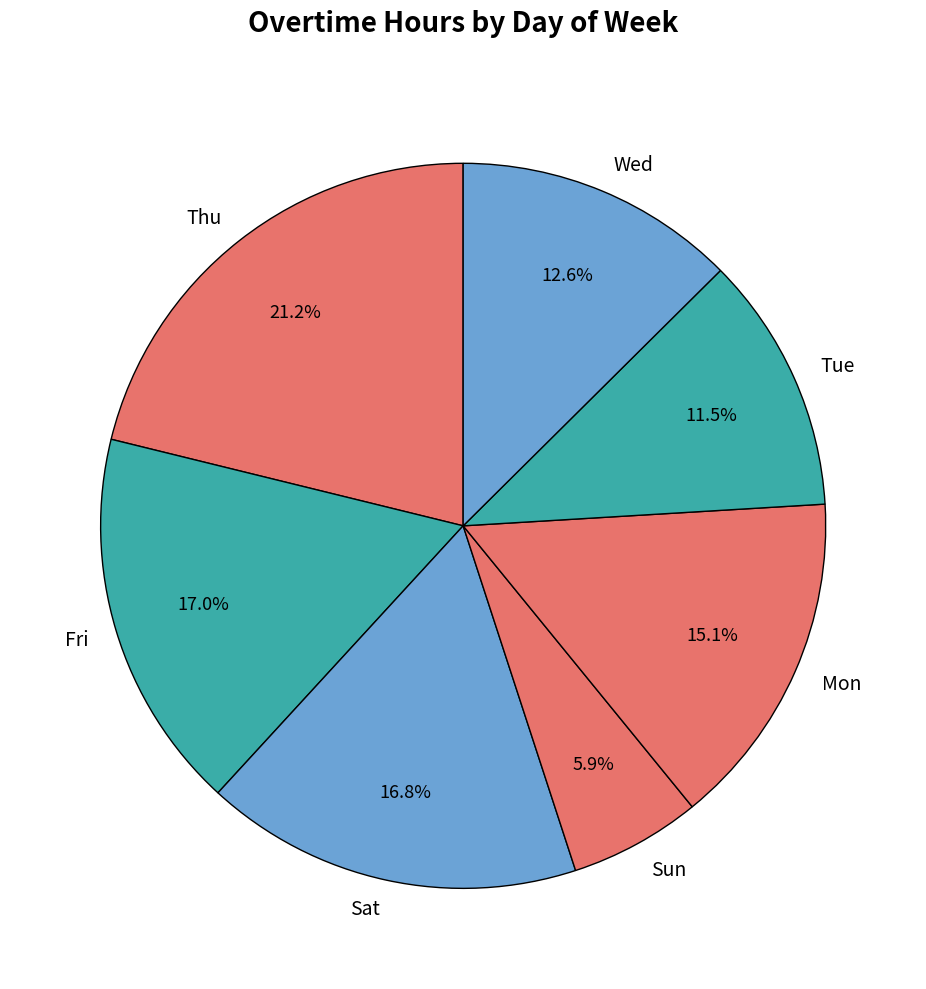

What is the ratio of the value at Mon to the value at Tue?

1.3